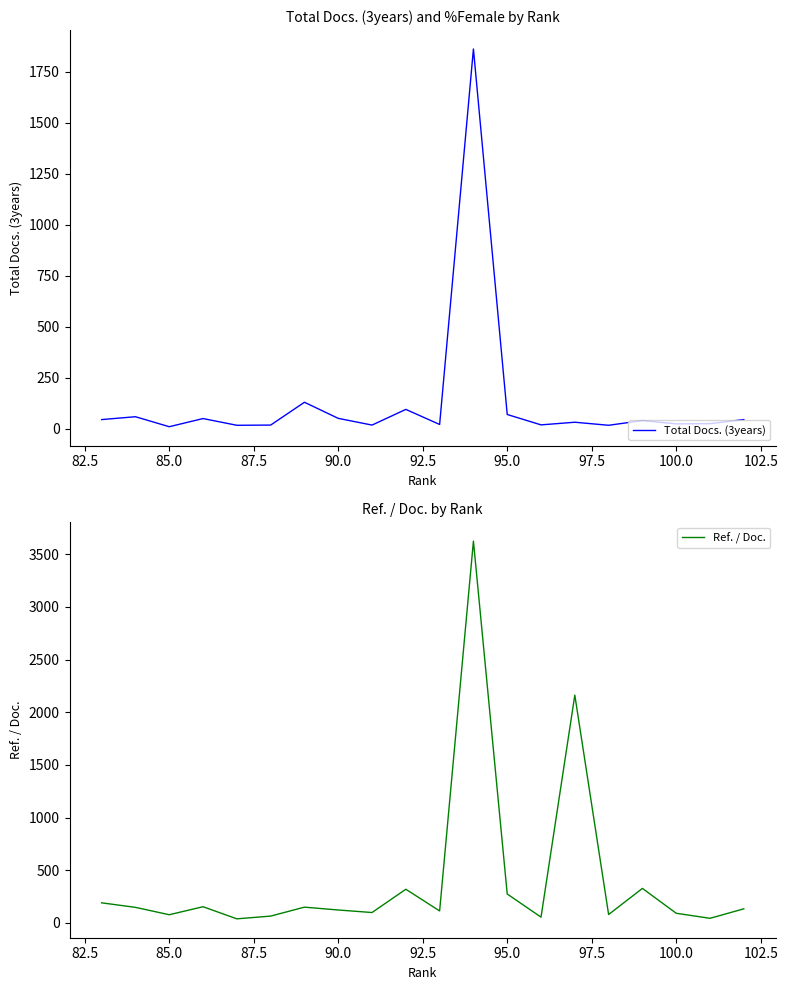

What is the difference between the second highest and second lowest values in the Ref. / Doc. series?

2120